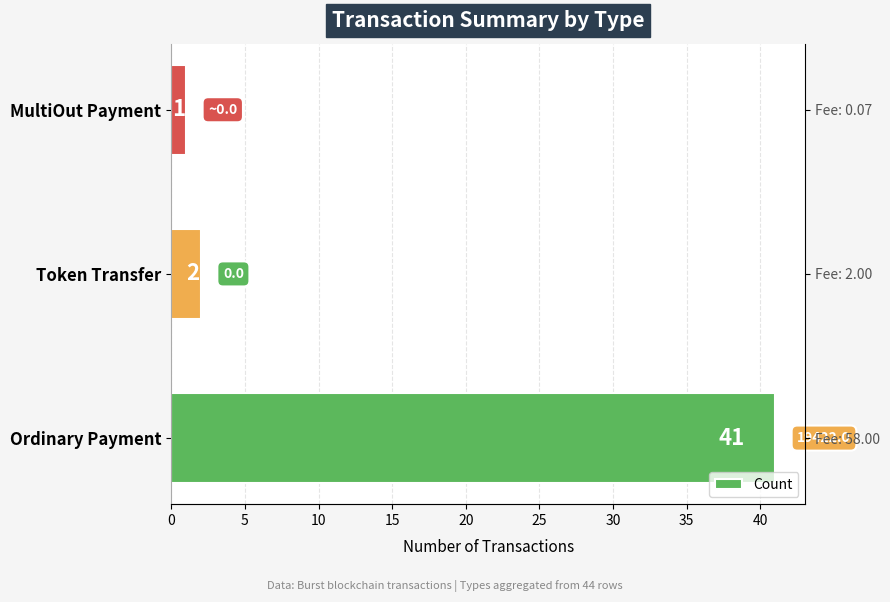

What is the value of the 1st bar from the left?

41